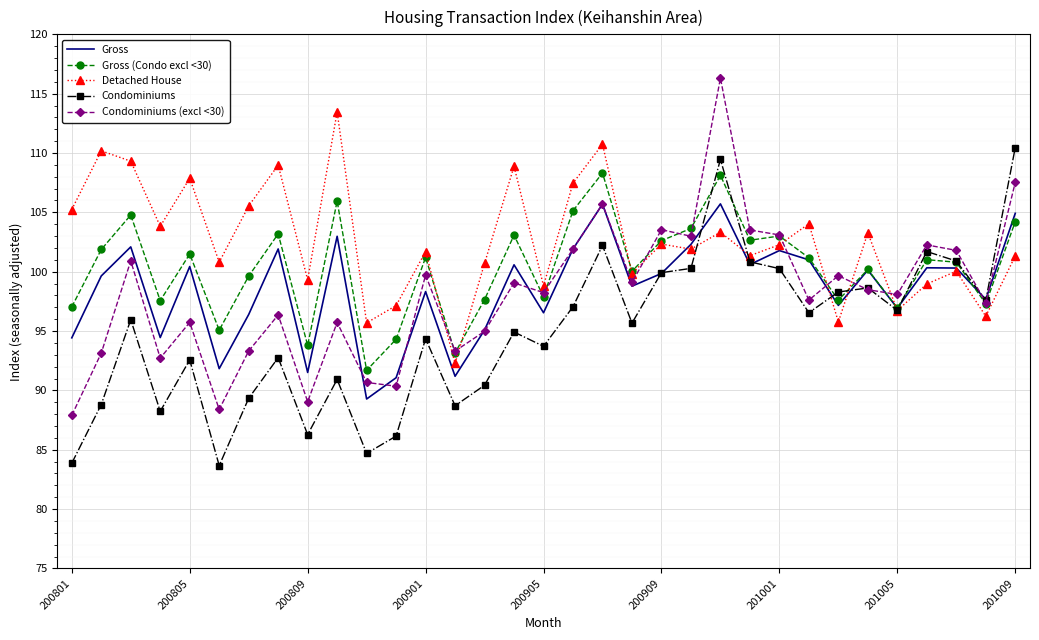

Which series has the largest total across all categories?

Detached House